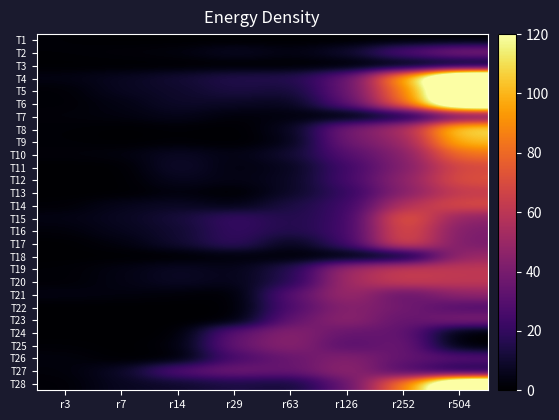

What is the total value across all series at r504?

1820